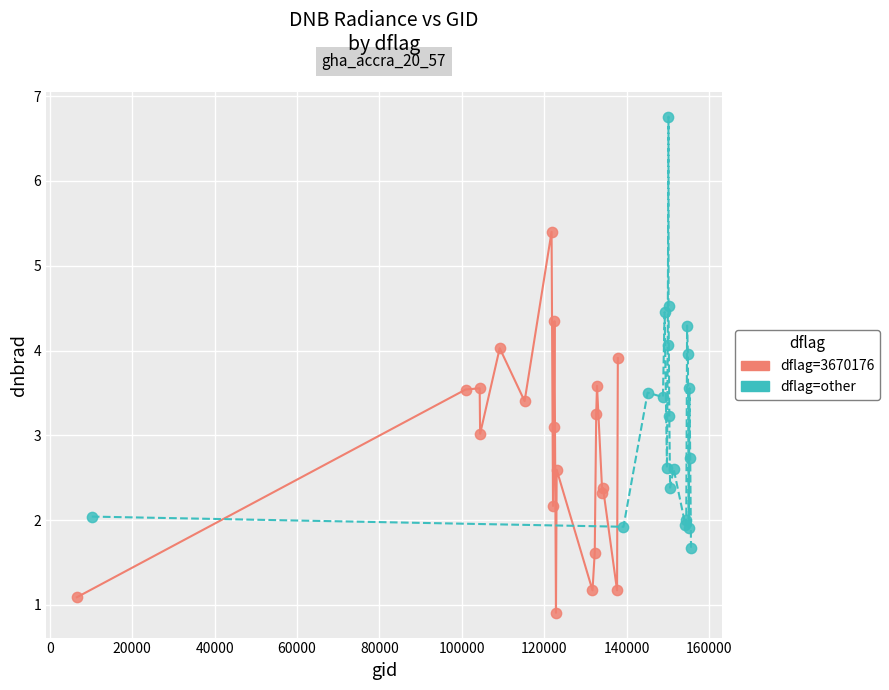

What are all the series names shown in the legend?

dflag=3670176, dflag=other